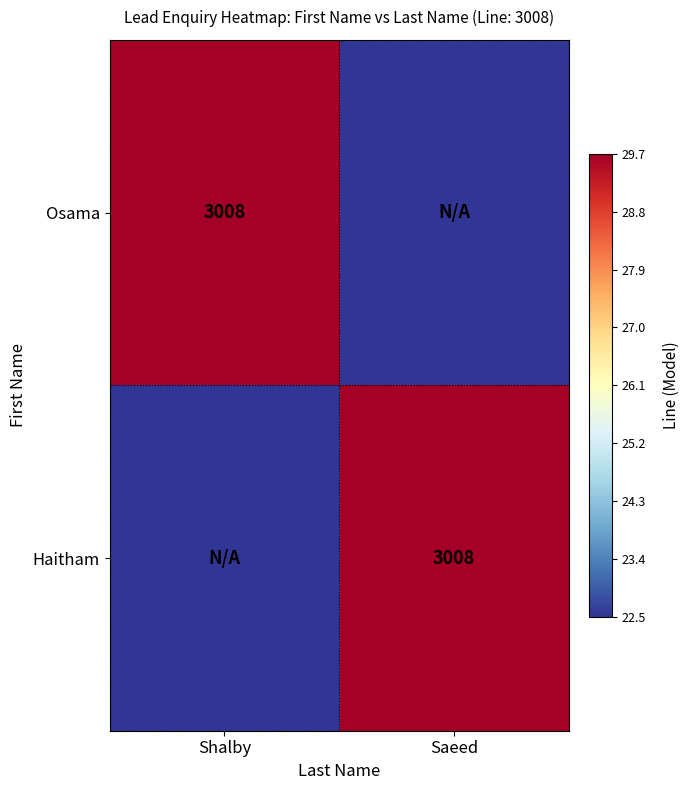

True or false: Osama has a value of 3008.0 at Shalby.

True